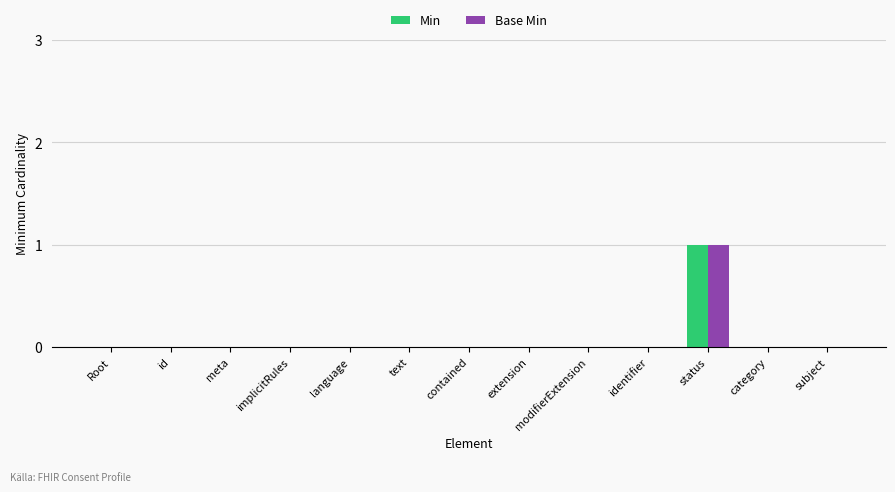

What is the sum of all Min values?

1